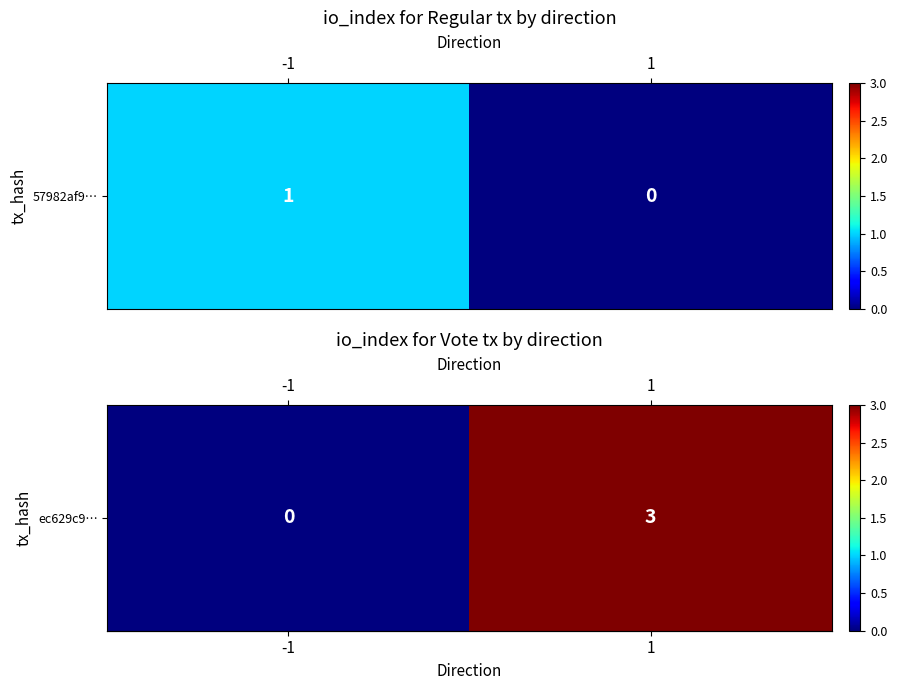

What is the sum of the values at -1 and 1?

3